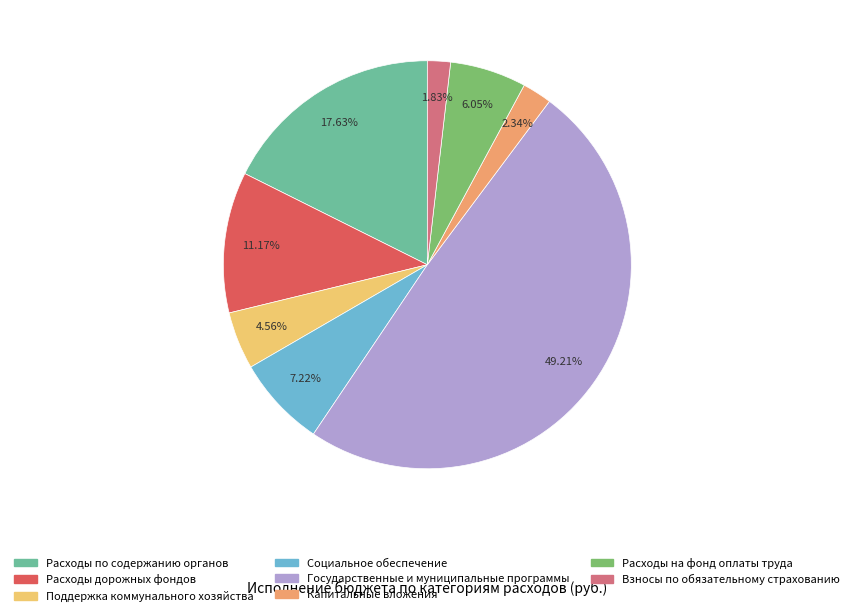

Does any single category account for the majority?

No